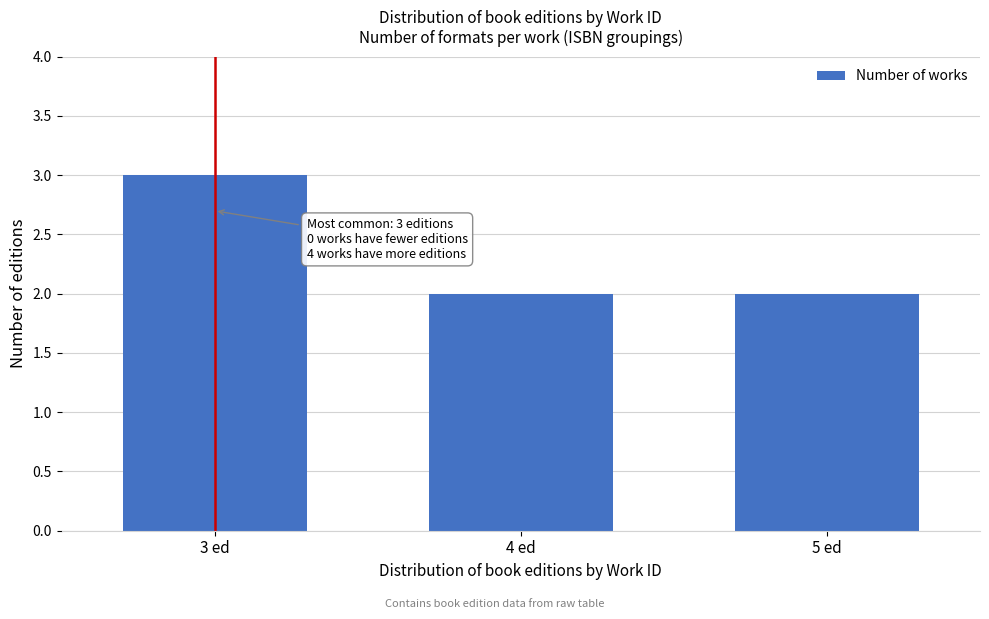

Reading left to right, transcribe all the data shown in this chart.

3	2	2